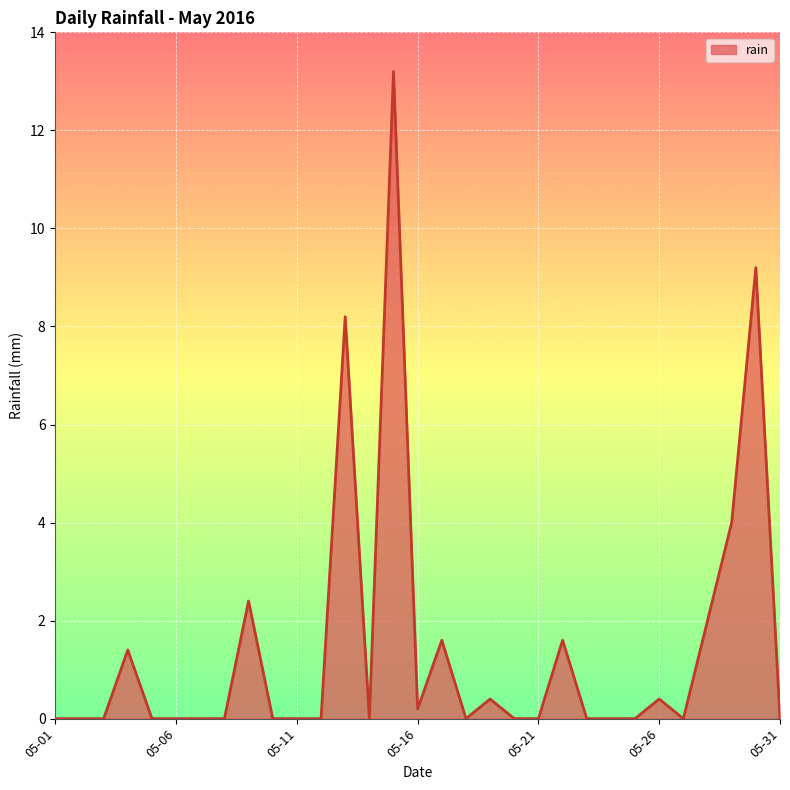

What is the difference between the maximum and minimum values?

13.2